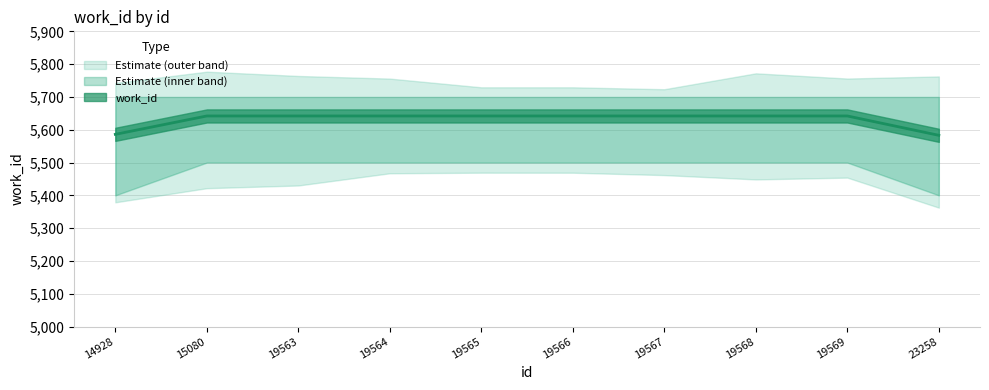

Approximately how many times larger is the value at 14928 compared to 19566?

1.0